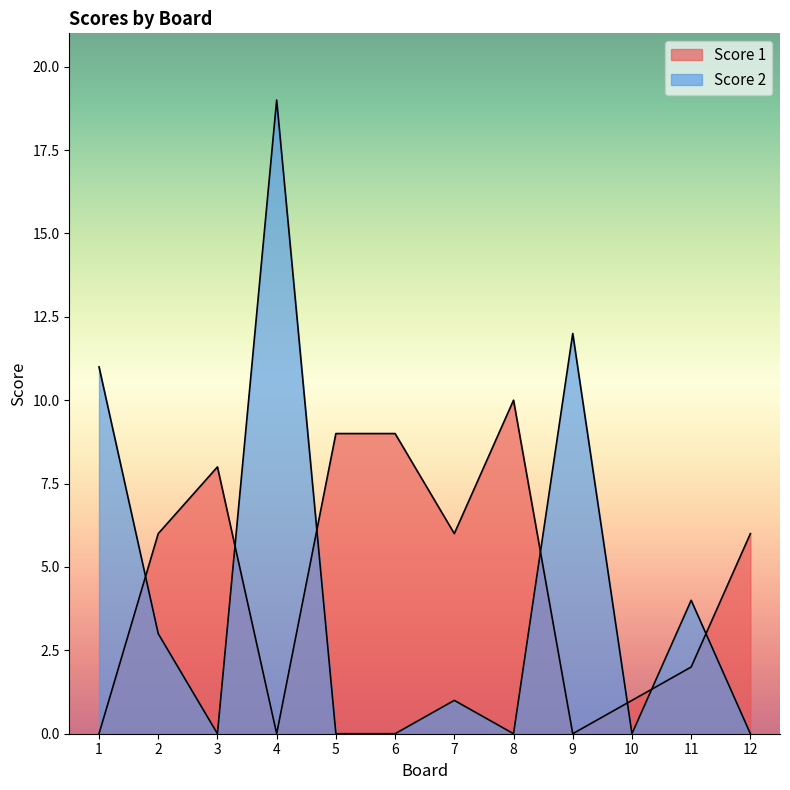

What is the difference between the highest and lowest values at 11?

2